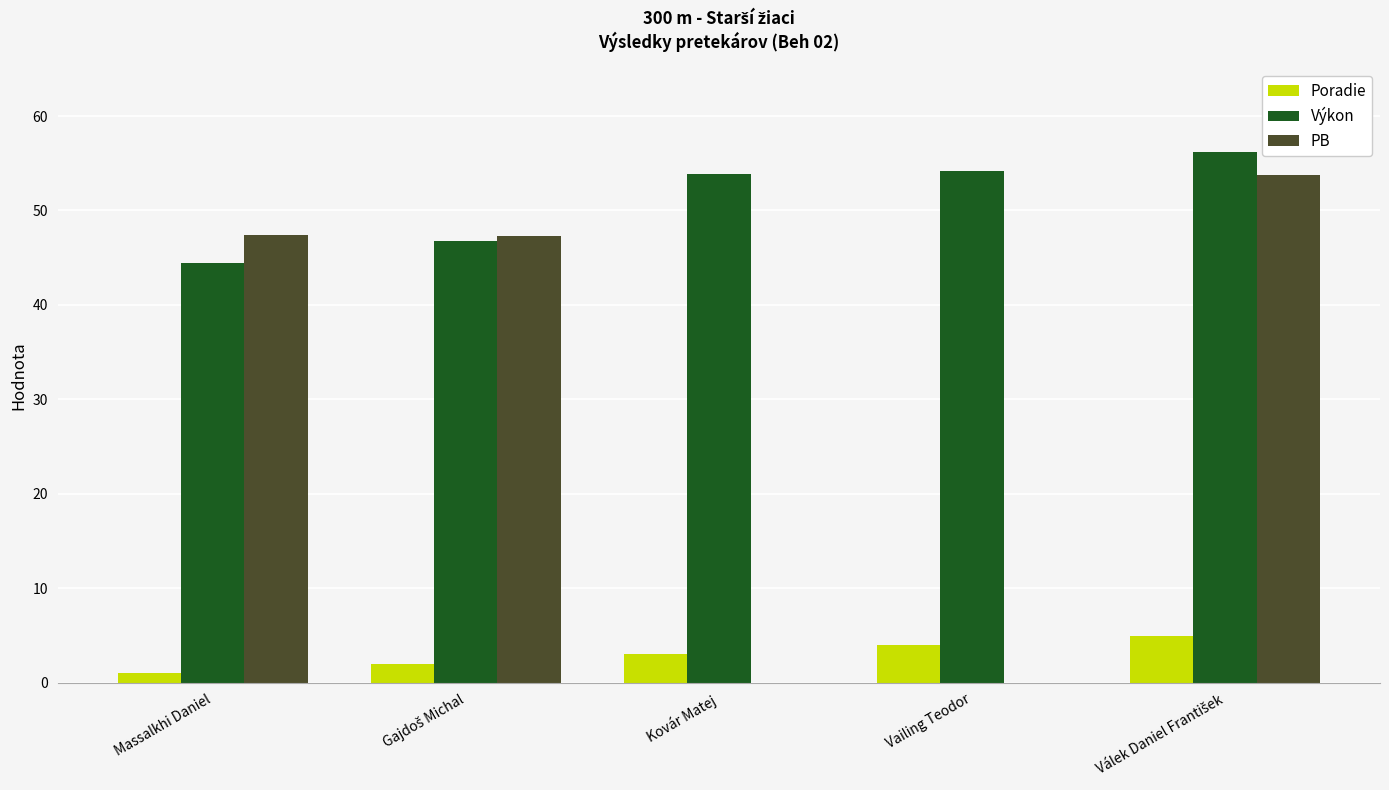

What is the sum of all Výkon values?

255.4